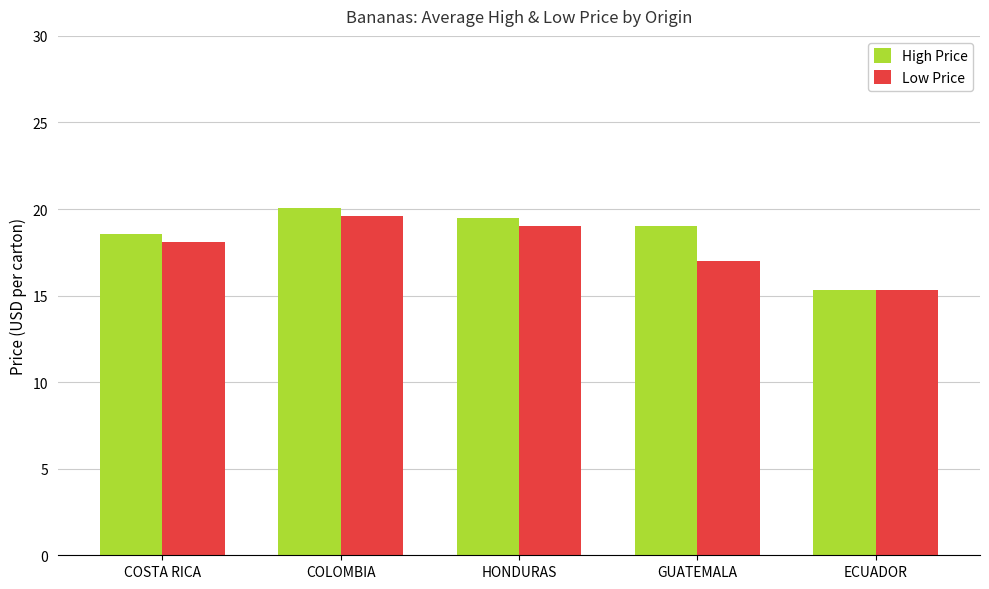

Rank the series by their average value, from highest to lowest.

High Price, Low Price